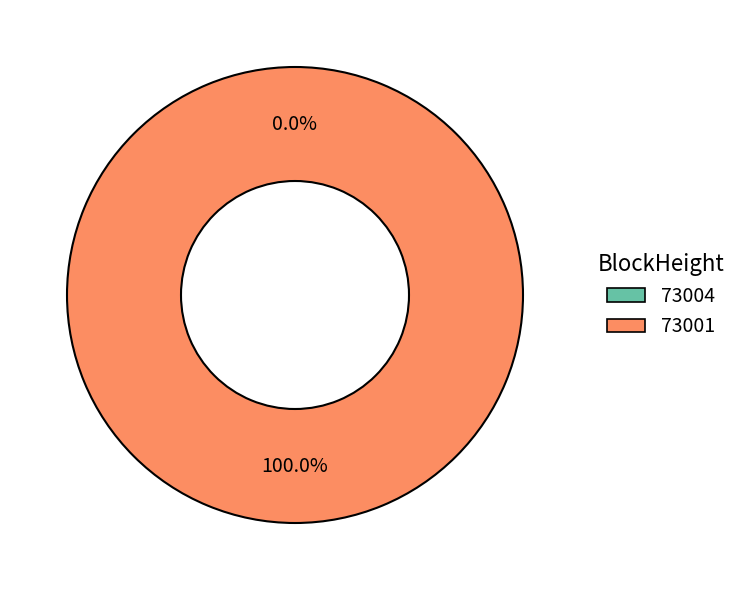

True or false: 73004 accounts for 0% of the total.

True